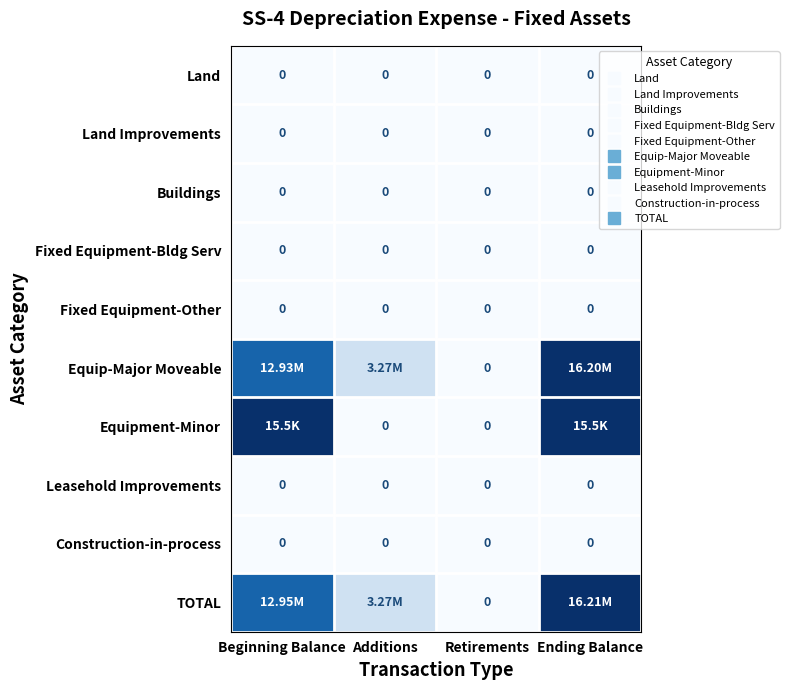

Which has a higher value, Ending Balance or Beginning Balance?

Ending Balance